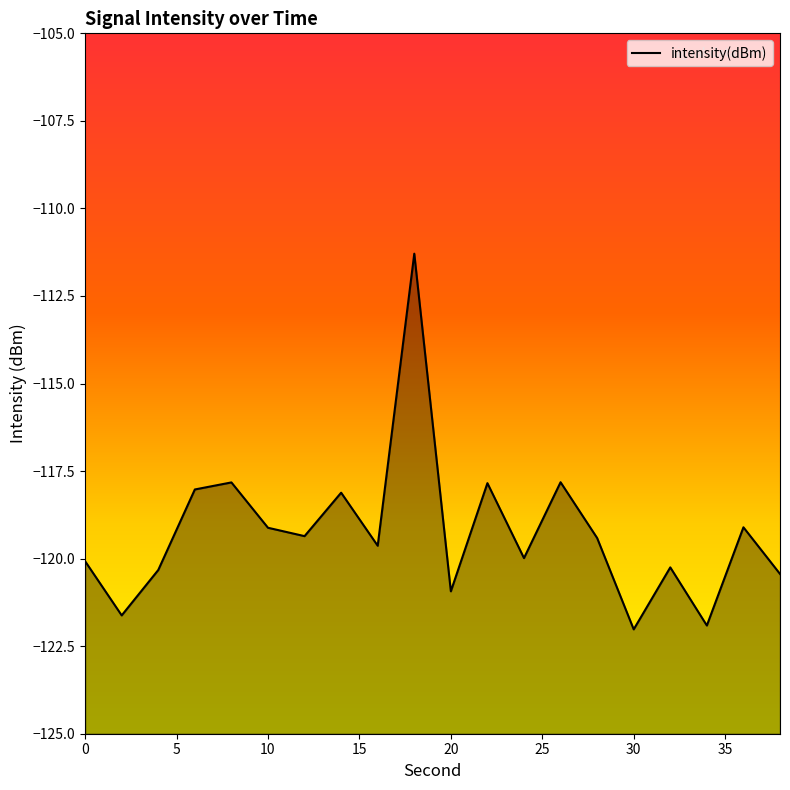

True or false: the data has more than 0 interior local peaks.

True